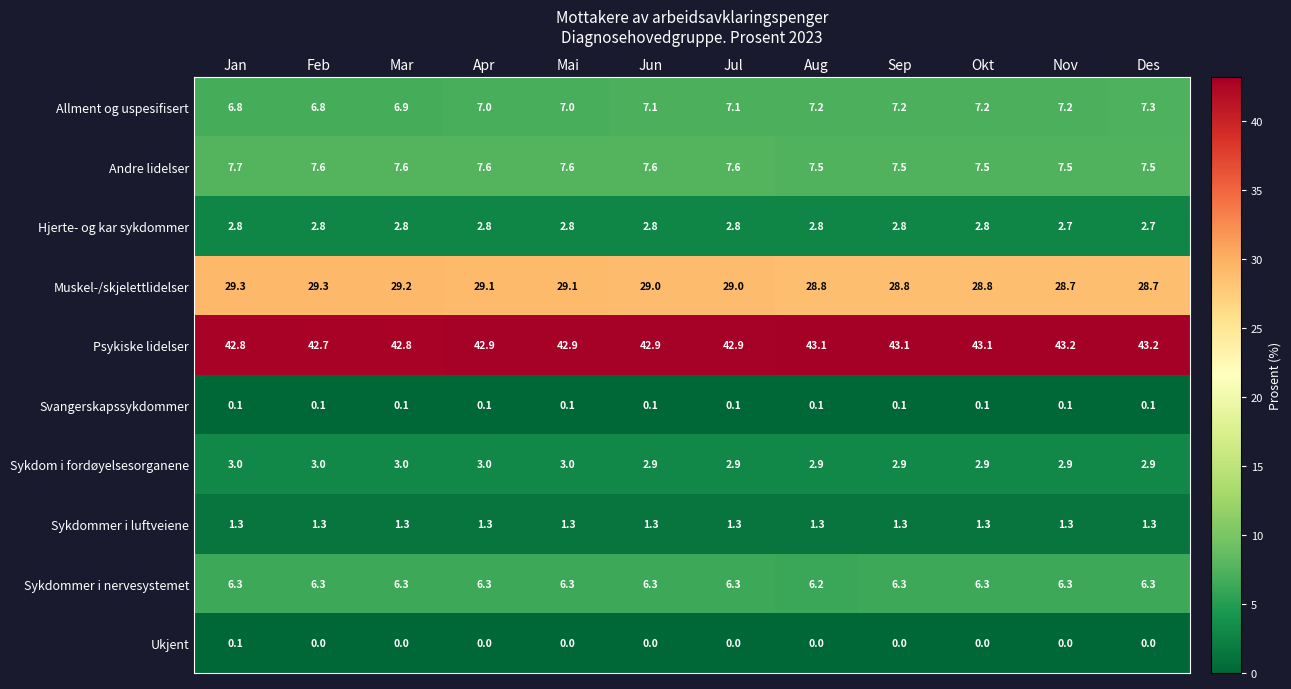

Rank the series at Mar from lowest to highest value.

Ukjent, Svangerskapssykdommer, Sykdommer i luftveiene, Hjerte- og kar sykdommer, Sykdom i fordøyelsesorganene, Sykdommer i nervesystemet, Allment og uspesifisert, Andre lidelser, Muskel-/skjelettlidelser, Psykiske lidelser